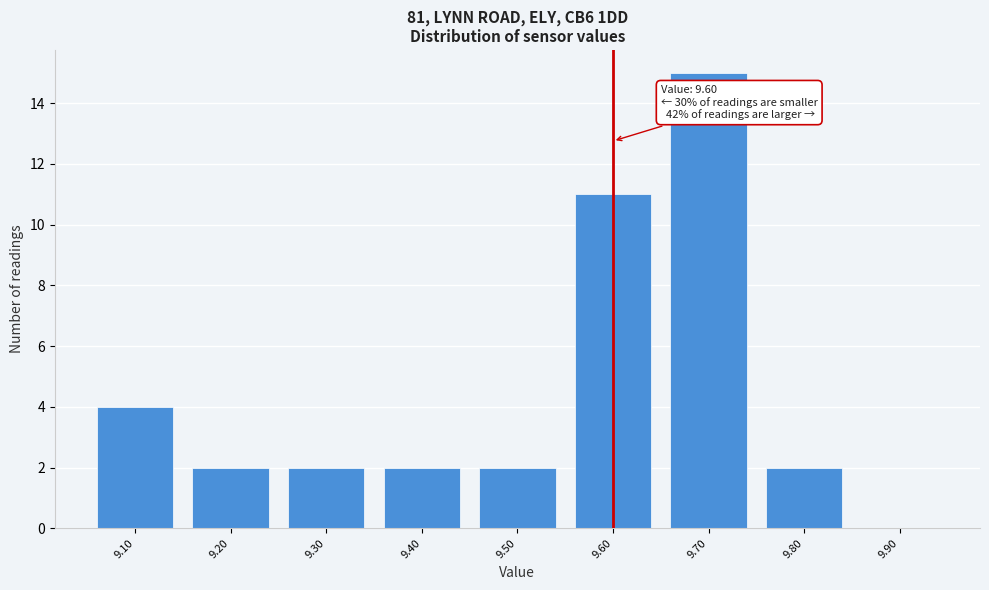

Over which range of the x-axis is the bar tallest?

9.65 to 9.75